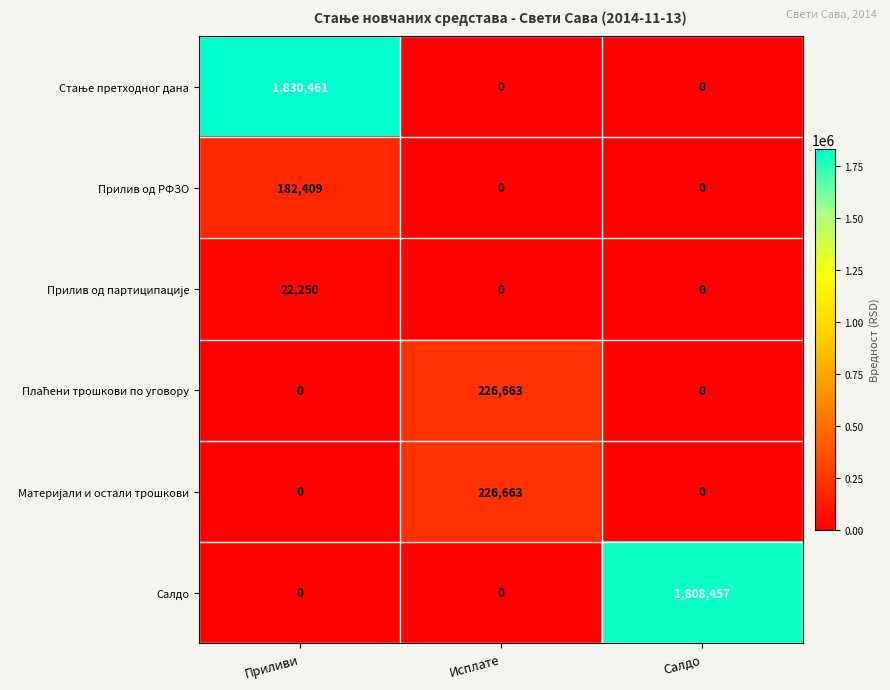

Is it true that Салдо equals 0 at Исплате?

True